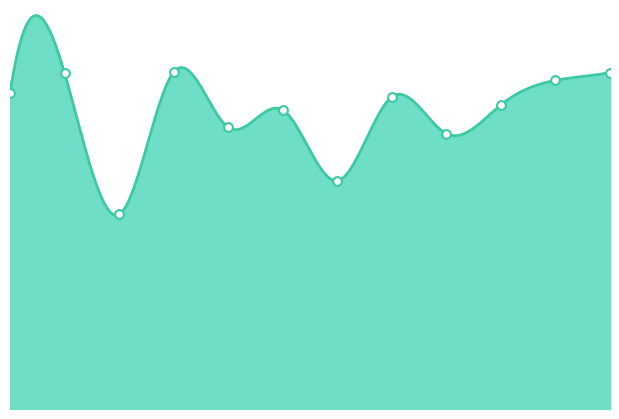

Approximately how many times larger is the value at Juni compared to September?

1.1